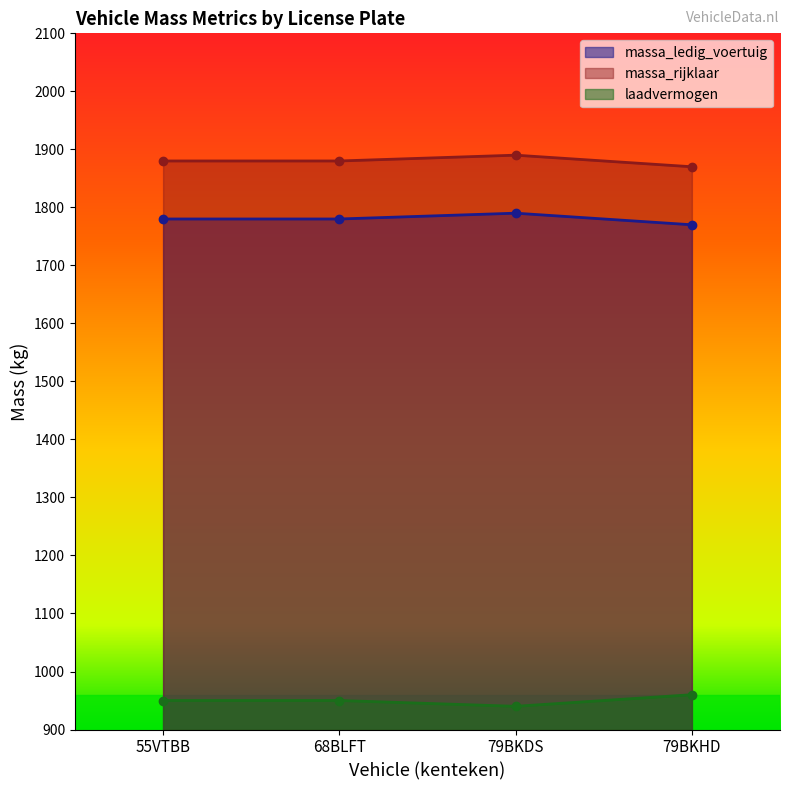

How many values in the massa_rijklaar series are below 1880?

1